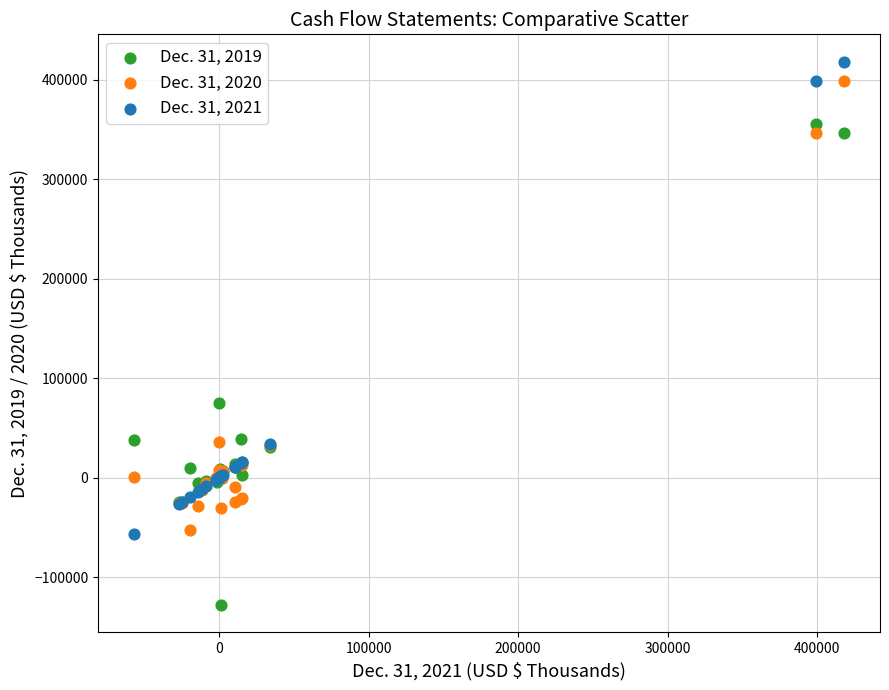

What is the X range (max minus min) for the scatter plot?

475132